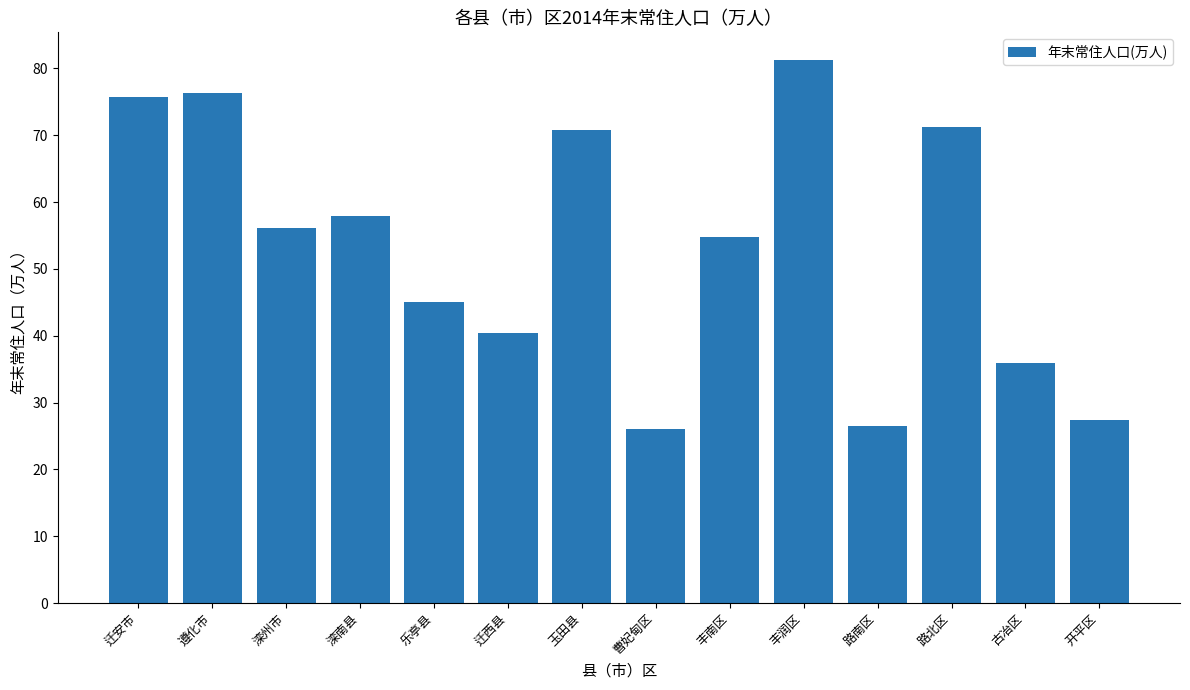

What is the change in value from 滦州市 to 迁西县?

-15.8